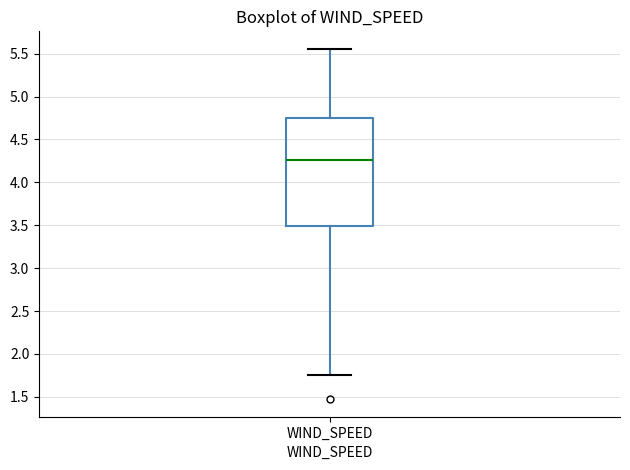

Transcribe this box plot: give where the median line is, the range the box spans, and where the two whiskers end, as read against the y-axis. The values are not printed on the chart, so give them approximately, as read against the axis.

median 4.25, box 3.50 to 4.75, whiskers 1.75 to 5.55